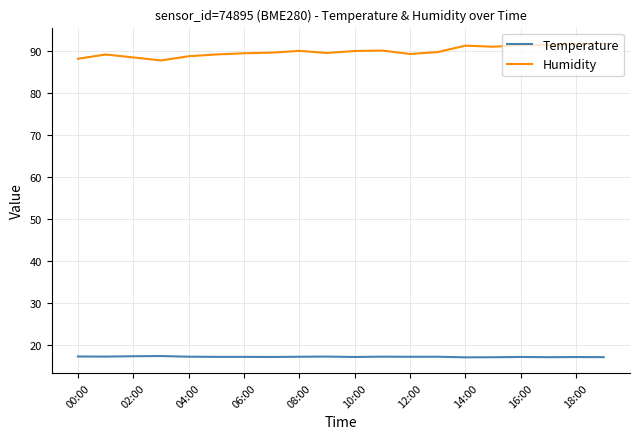

Which series has the largest total across all categories?

Humidity